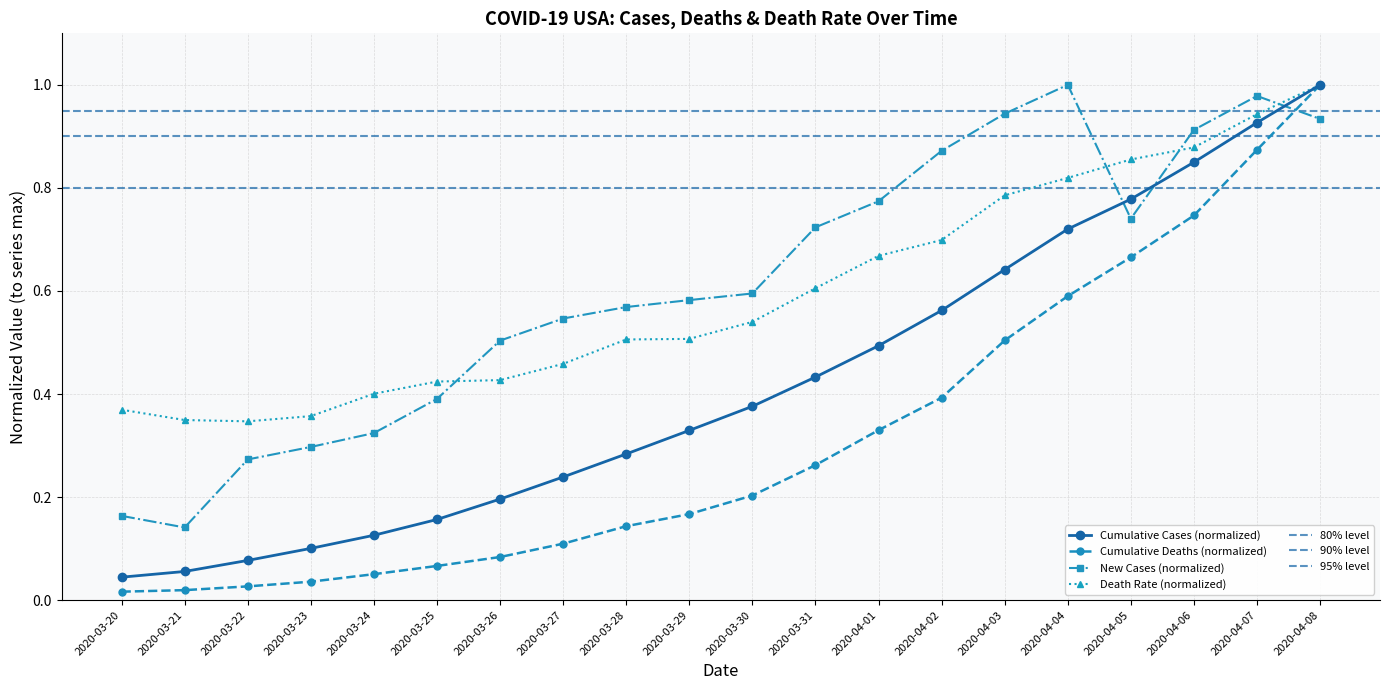

Which category has the highest value in the Cumulative Deaths series?

2020-04-08